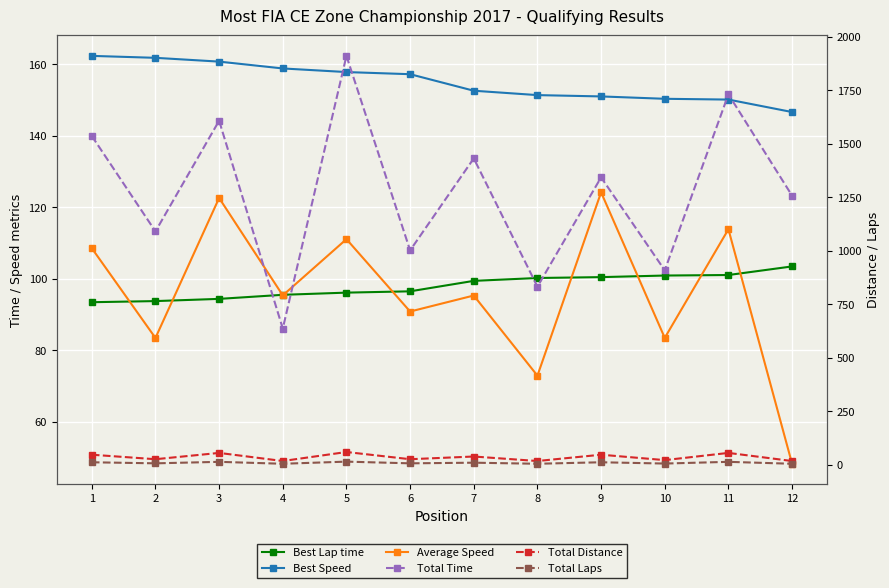

How many interior local valleys does the Total Distance series have?

5